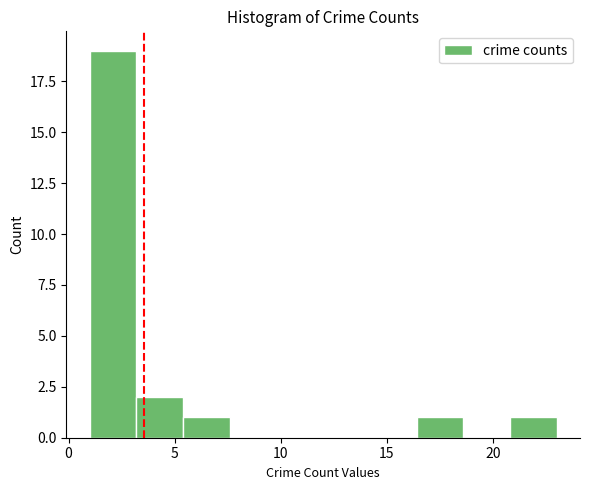

Reading left to right, list every bar in this chart as the range it spans on the x-axis followed by its height. Neither the bar edges nor the heights are printed on the chart, so give them approximately, as read against the axes.

1.0 to 3.2: 19
3.2 to 5.4: 2
5.4 to 7.6: 1
7.6 to 9.8: 0
9.8 to 12.0: 0
12.0 to 14.2: 0
14.2 to 16.4: 0
16.4 to 18.6: 1
18.6 to 20.8: 0
20.8 to 23.0: 1